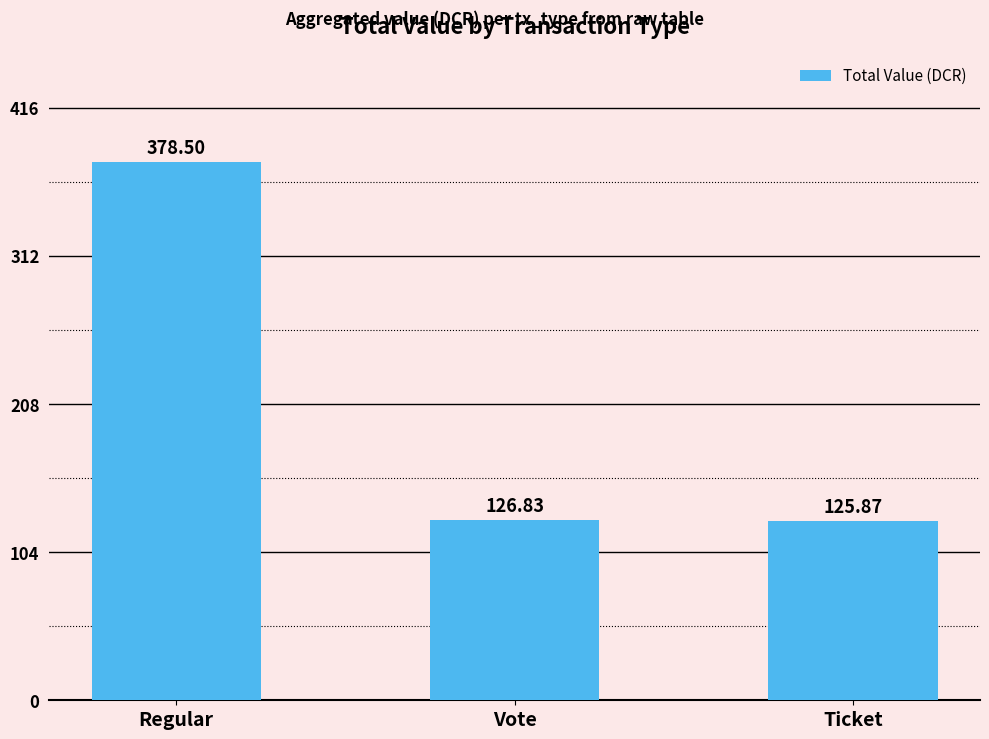

How many values exceed 126?

2